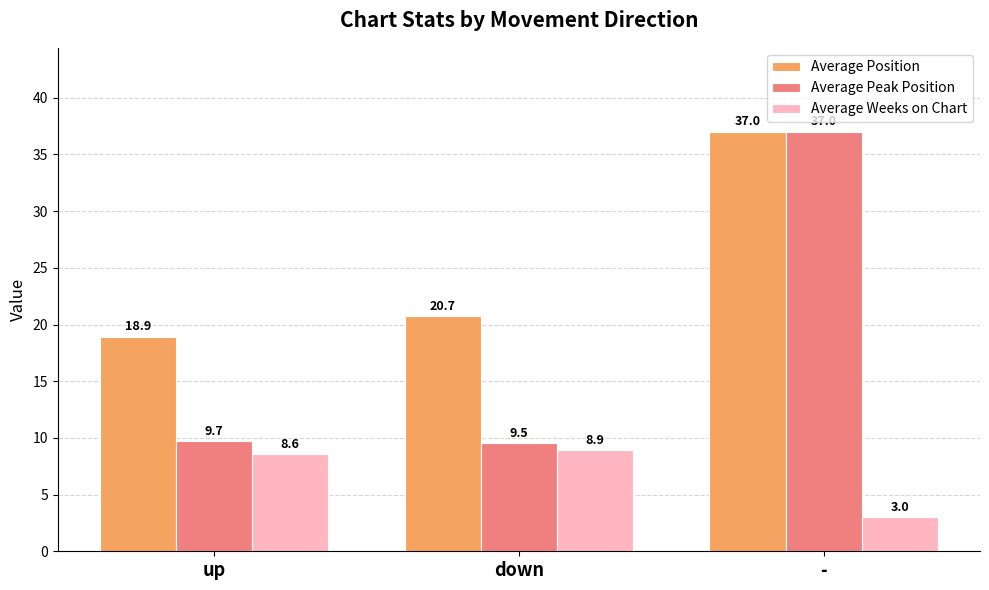

What is the difference between the Average Peak Position values at up and down?

0.2